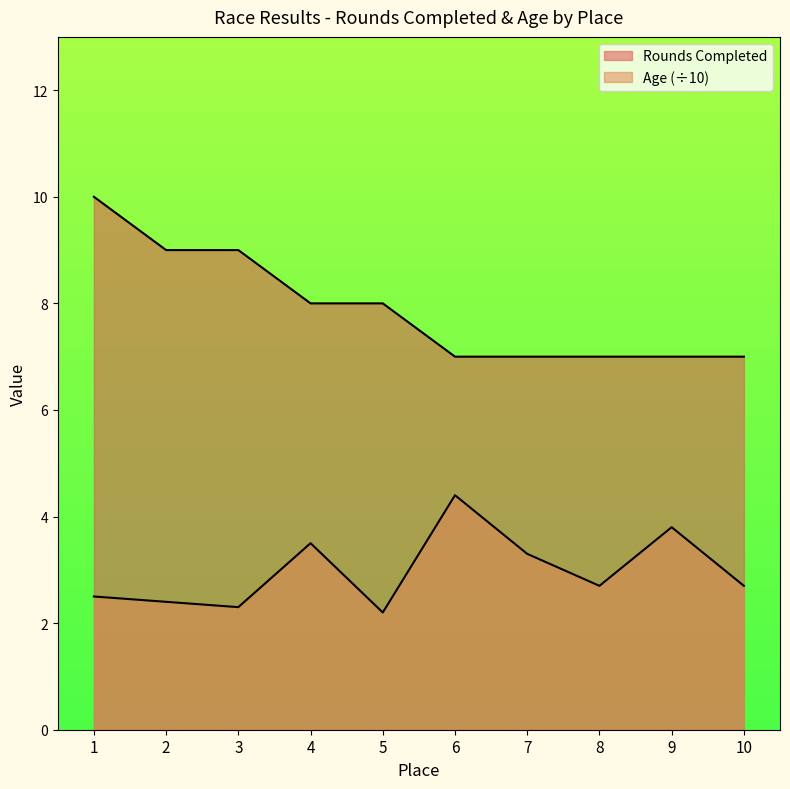

Is it true that Age equals 4.4 at 6?

True